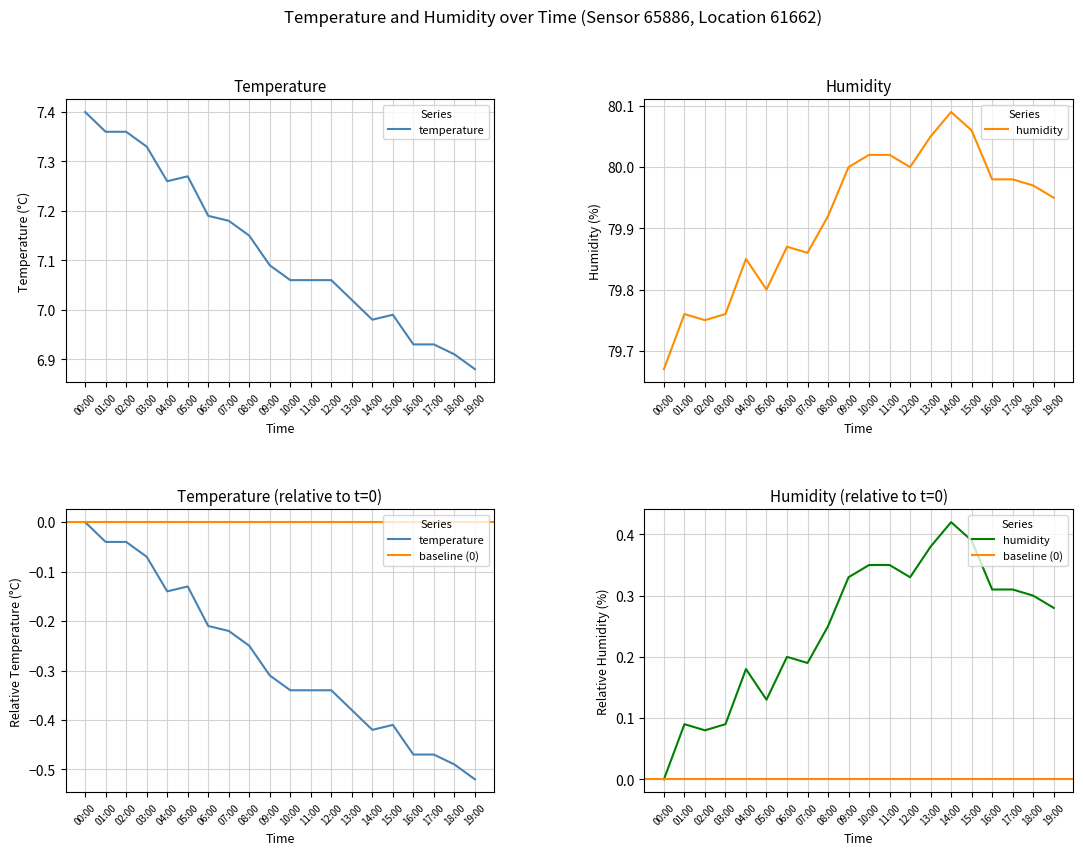

What is the lowest value of the humidity series?

79.7